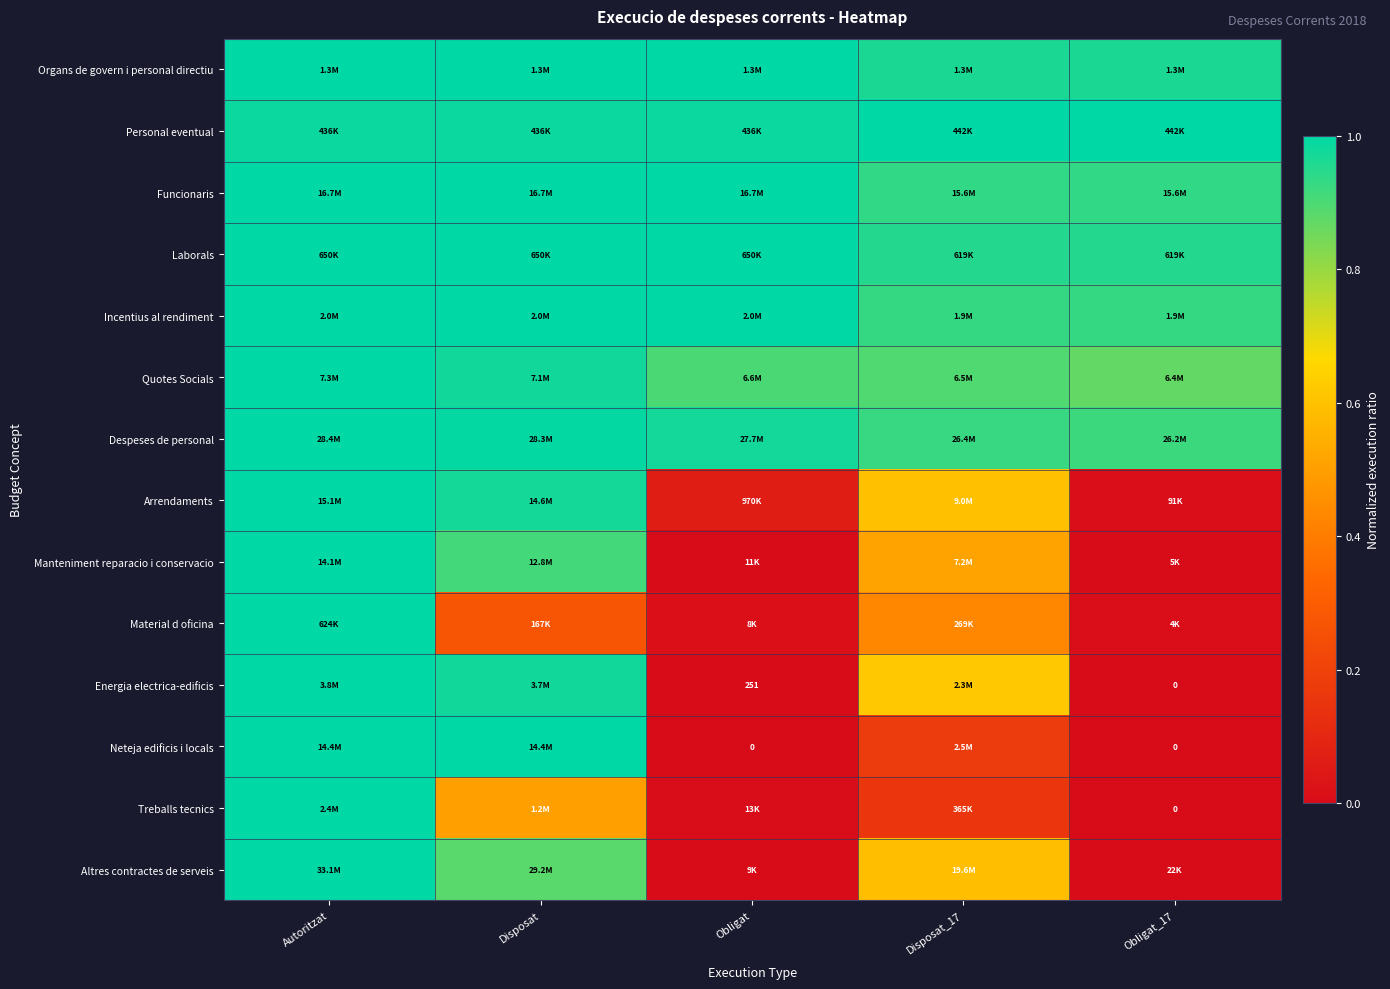

At which label does Despeses de personal reach its peak?

Autoritzat